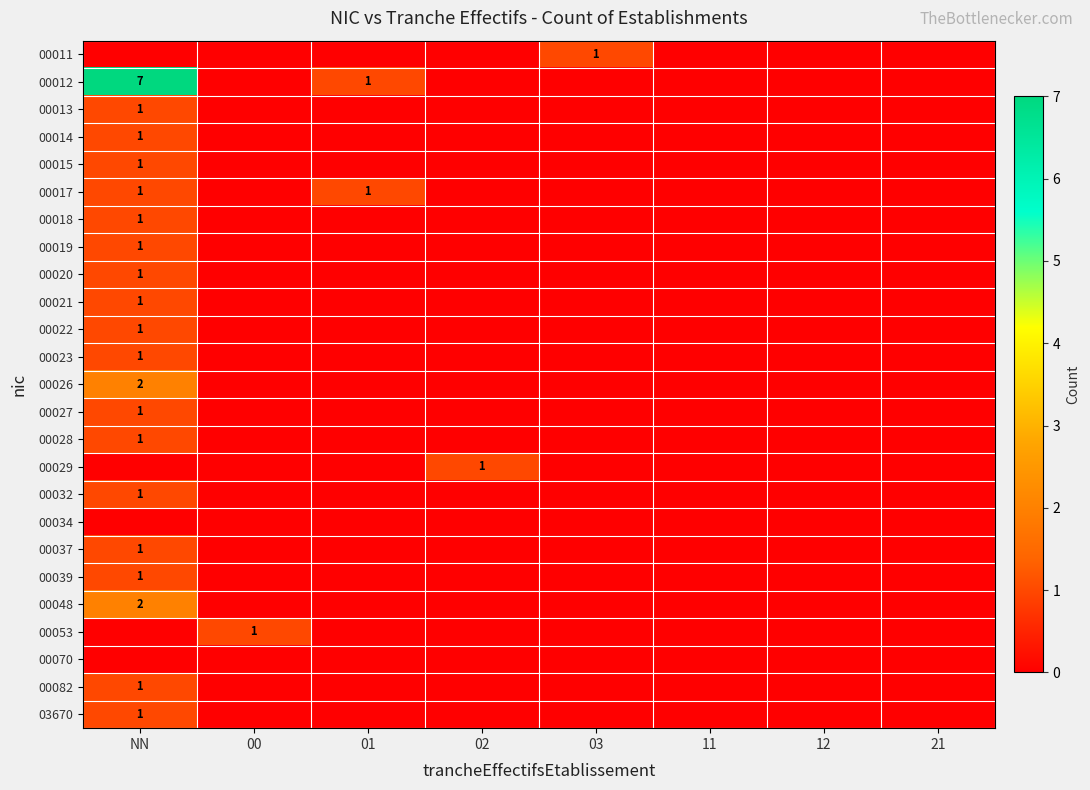

At how many categories does at least one series exceed 4?

1